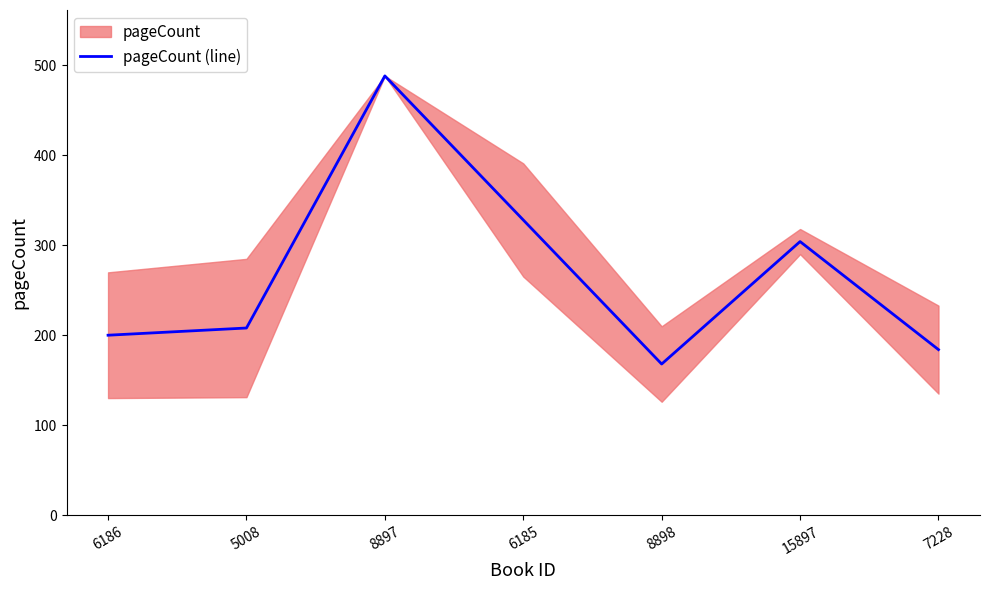

Reading right to left, what are all the values shown in this chart?

184	304	168	328	488	208	200